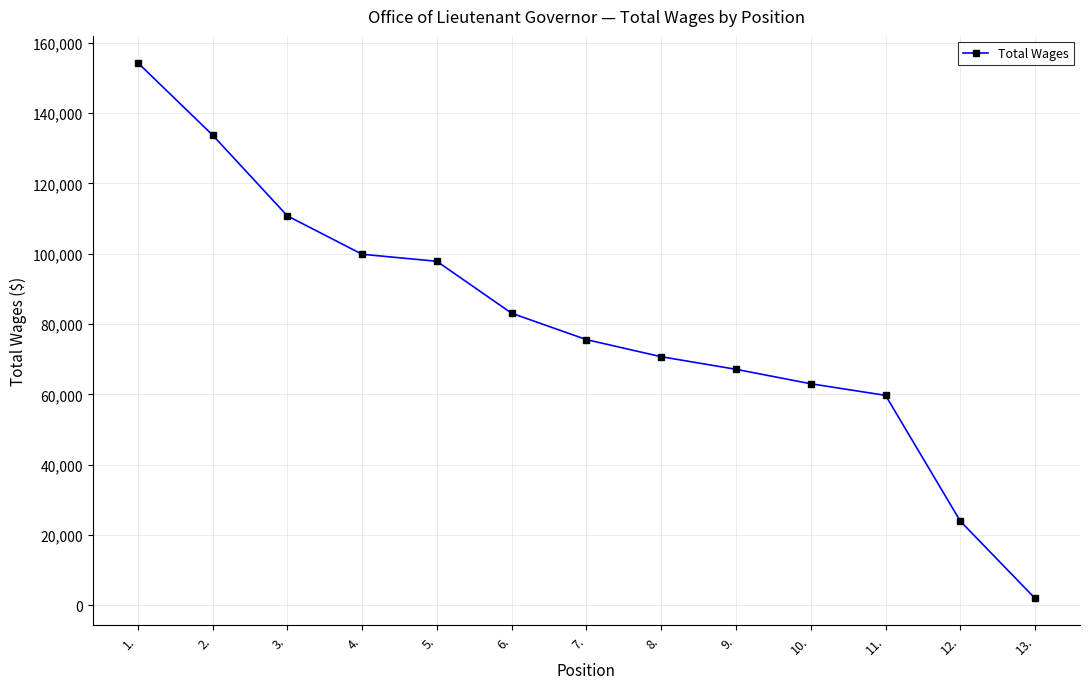

What is the value of the 12th point from the left?

23932.2